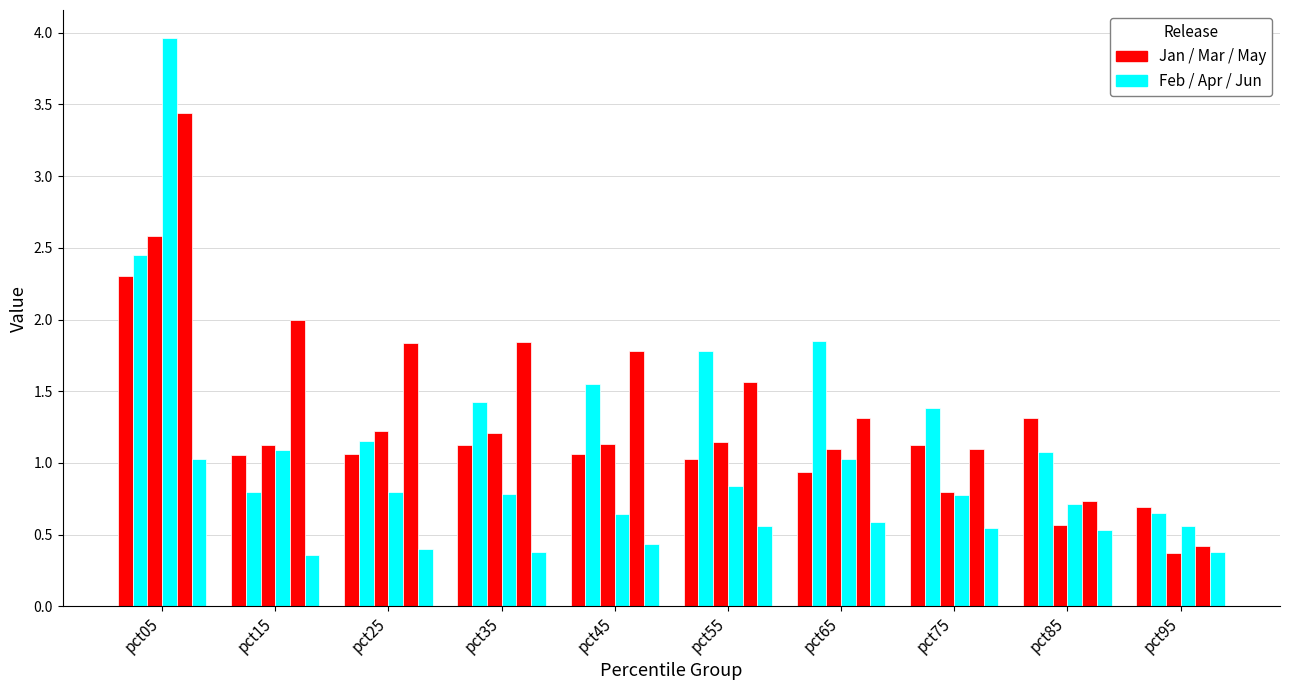

Are the bars horizontal?

No